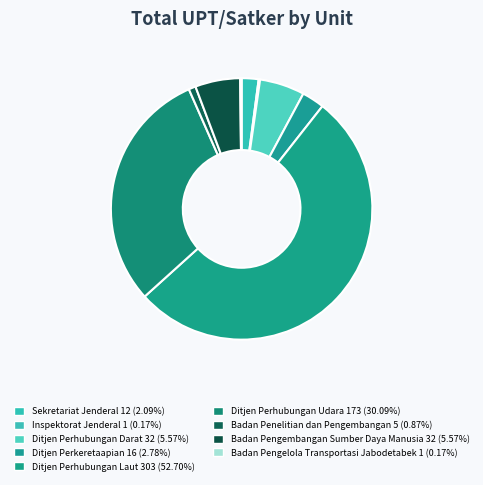

To the nearest percent, what is the combined percentage of Ditjen Perhubungan Udara and Sekretariat Jenderal?

32%